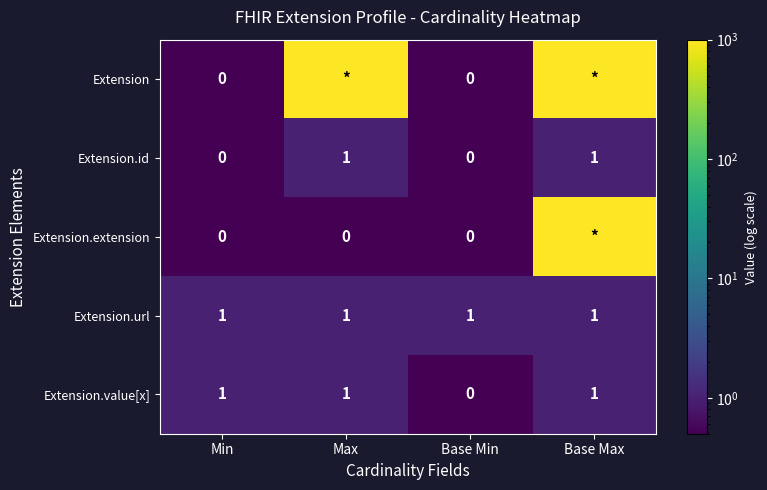

What is the greatest value displayed?

999.0